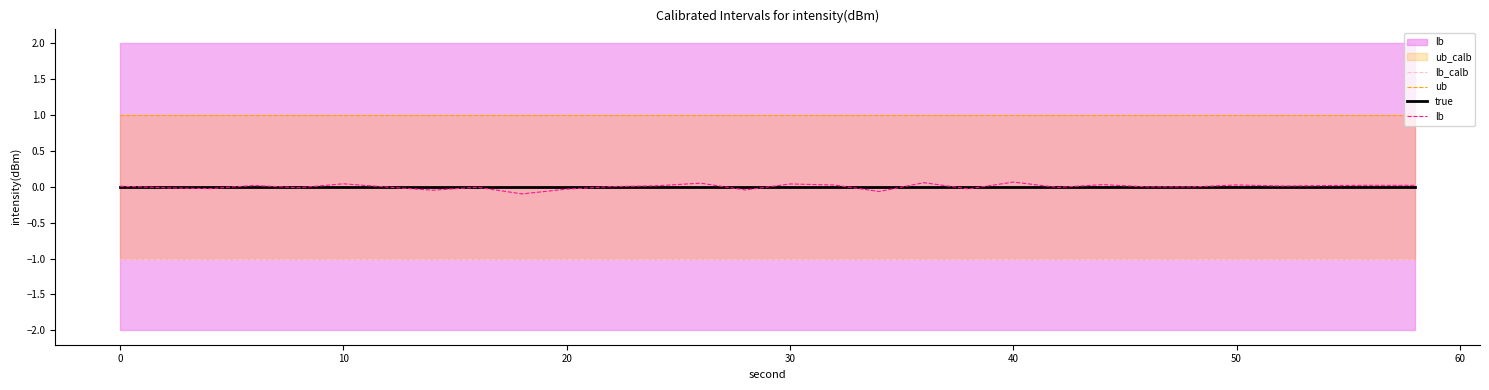

True or false: lb has more than 2 interior local peaks.

True